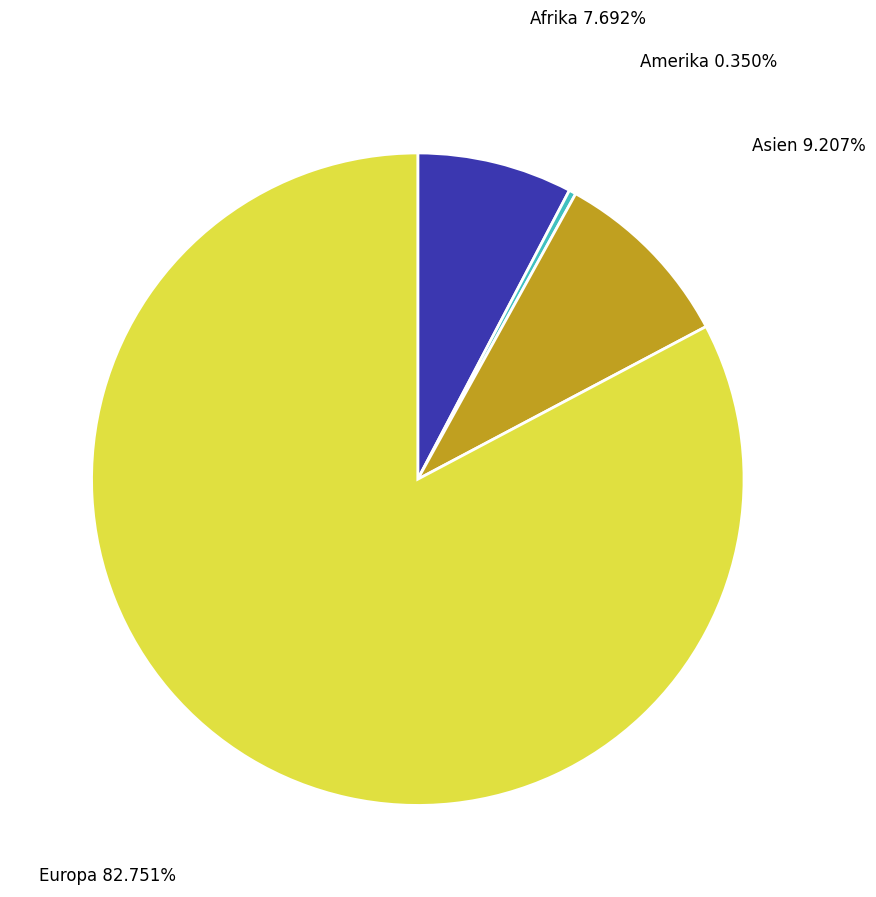

What is the ratio of the value at Afrika to the value at Asien?

0.8